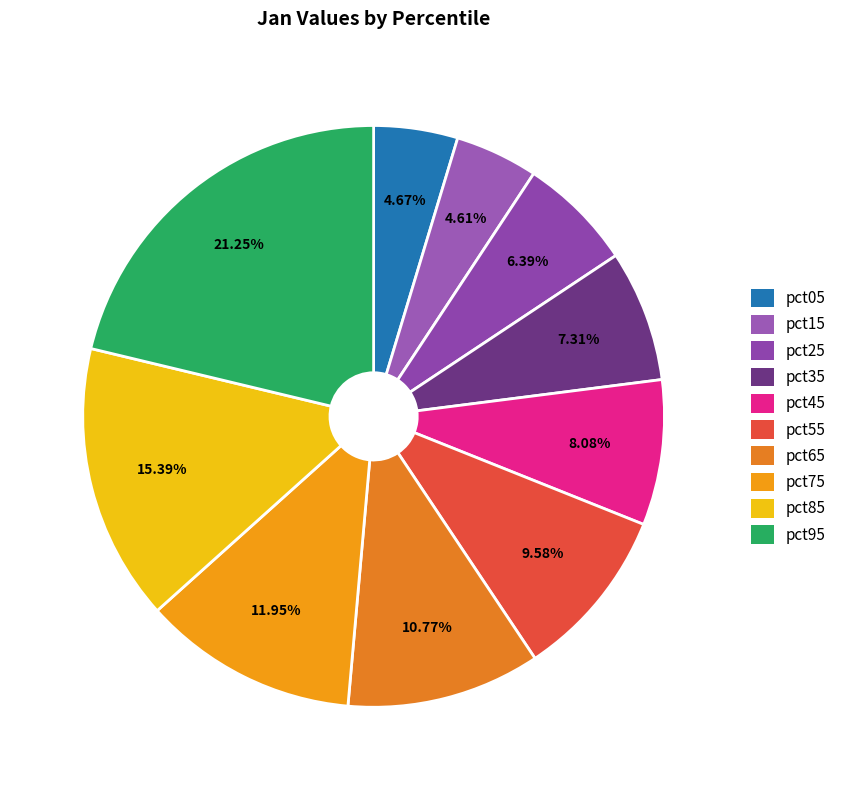

What percentage is the pct15 slice, to the nearest percent?

5%